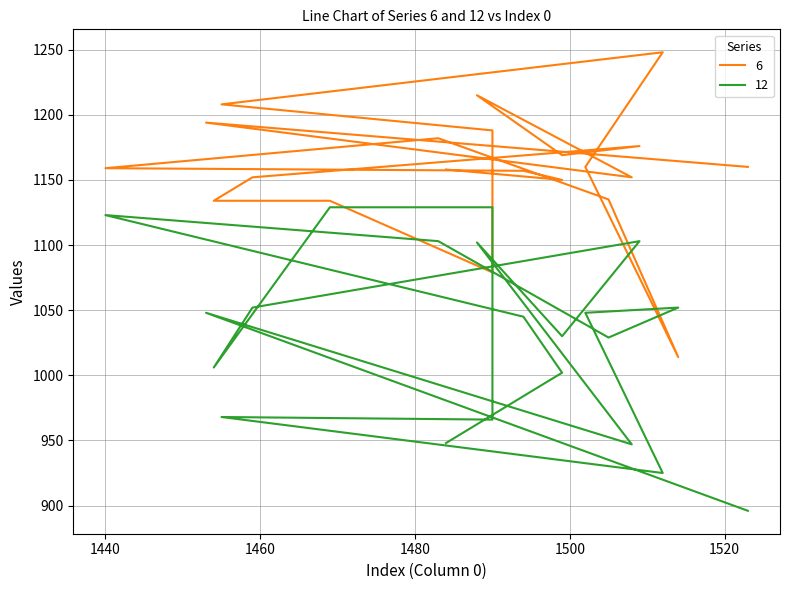

List the labels in order of 6 value, largest first.

1512, 1488, 1455, 1453, 1490, 1483, 1509, 1499, 1502, 1523, 1440, 1484, 1494, 1459, 1508, 1499, 1505, 1469, 1454, 1490, 1514